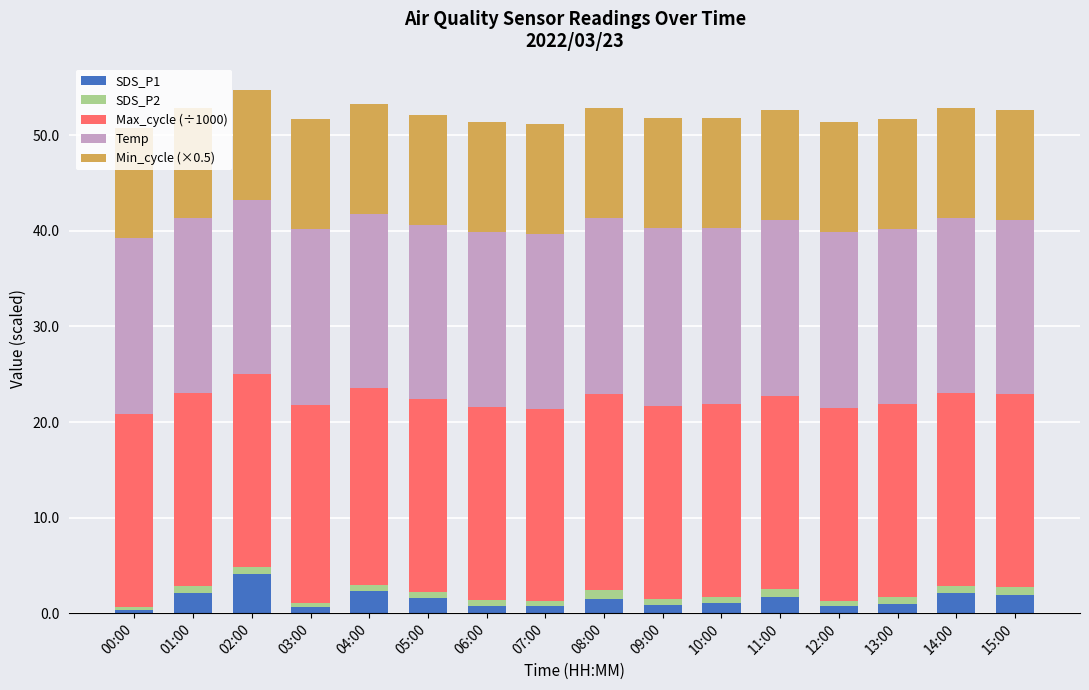

What is the difference between the second highest and second lowest values in the SDS_P1 series?

1.7